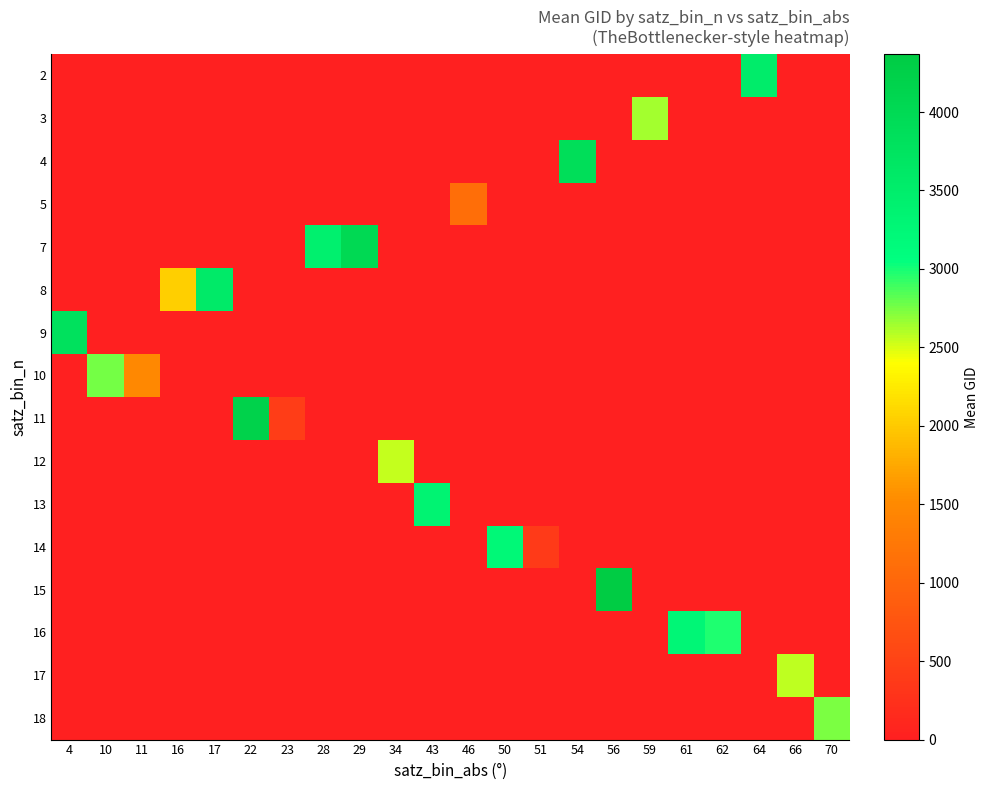

Reading left to right, transcribe all the data shown in this chart.

2: 4=0.0	10=0.0	11=0.0	16=0.0	17=0.0	22=0.0	23=0.0	28=0.0	29=0.0	34=0.0	43=0.0	46=0.0	50=0.0	51=0.0	54=0.0	56=0.0	59=0.0	61=0.0	62=0.0	64=3531.5	66=0.0	70=0.0
3: 4=0.0	10=0.0	11=0.0	16=0.0	17=0.0	22=0.0	23=0.0	28=0.0	29=0.0	34=0.0	43=0.0	46=0.0	50=0.0	51=0.0	54=0.0	56=0.0	59=2636.0	61=0.0	62=0.0	64=0.0	66=0.0	70=0.0
4: 4=0.0	10=0.0	11=0.0	16=0.0	17=0.0	22=0.0	23=0.0	28=0.0	29=0.0	34=0.0	43=0.0	46=0.0	50=0.0	51=0.0	54=3878.0	56=0.0	59=0.0	61=0.0	62=0.0	64=0.0	66=0.0	70=0.0
5: 4=0.0	10=0.0	11=0.0	16=0.0	17=0.0	22=0.0	23=0.0	28=0.0	29=0.0	34=0.0	43=0.0	46=1115.0	50=0.0	51=0.0	54=0.0	56=0.0	59=0.0	61=0.0	62=0.0	64=0.0	66=0.0	70=0.0
7: 4=0.0	10=0.0	11=0.0	16=0.0	17=0.0	22=0.0	23=0.0	28=3443.0	29=4022.0	34=0.0	43=0.0	46=0.0	50=0.0	51=0.0	54=0.0	56=0.0	59=0.0	61=0.0	62=0.0	64=0.0	66=0.0	70=0.0
8: 4=0.0	10=0.0	11=0.0	16=2042.0	17=3572.0	22=0.0	23=0.0	28=0.0	29=0.0	34=0.0	43=0.0	46=0.0	50=0.0	51=0.0	54=0.0	56=0.0	59=0.0	61=0.0	62=0.0	64=0.0	66=0.0	70=0.0
9: 4=3815.0	10=0.0	11=0.0	16=0.0	17=0.0	22=0.0	23=0.0	28=0.0	29=0.0	34=0.0	43=0.0	46=0.0	50=0.0	51=0.0	54=0.0	56=0.0	59=0.0	61=0.0	62=0.0	64=0.0	66=0.0	70=0.0
10: 4=0.0	10=2753.0	11=1475.0	16=0.0	17=0.0	22=0.0	23=0.0	28=0.0	29=0.0	34=0.0	43=0.0	46=0.0	50=0.0	51=0.0	54=0.0	56=0.0	59=0.0	61=0.0	62=0.0	64=0.0	66=0.0	70=0.0
11: 4=0.0	10=0.0	11=0.0	16=0.0	17=0.0	22=4202.0	23=413.0	28=0.0	29=0.0	34=0.0	43=0.0	46=0.0	50=0.0	51=0.0	54=0.0	56=0.0	59=0.0	61=0.0	62=0.0	64=0.0	66=0.0	70=0.0
12: 4=0.0	10=0.0	11=0.0	16=0.0	17=0.0	22=0.0	23=0.0	28=0.0	29=0.0	34=2546.0	43=0.0	46=0.0	50=0.0	51=0.0	54=0.0	56=0.0	59=0.0	61=0.0	62=0.0	64=0.0	66=0.0	70=0.0
13: 4=0.0	10=0.0	11=0.0	16=0.0	17=0.0	22=0.0	23=0.0	28=0.0	29=0.0	34=0.0	43=3356.0	46=0.0	50=0.0	51=0.0	54=0.0	56=0.0	59=0.0	61=0.0	62=0.0	64=0.0	66=0.0	70=0.0
14: 4=0.0	10=0.0	11=0.0	16=0.0	17=0.0	22=0.0	23=0.0	28=0.0	29=0.0	34=0.0	43=0.0	46=0.0	50=3234.5	51=377.0	54=0.0	56=0.0	59=0.0	61=0.0	62=0.0	64=0.0	66=0.0	70=0.0
15: 4=0.0	10=0.0	11=0.0	16=0.0	17=0.0	22=0.0	23=0.0	28=0.0	29=0.0	34=0.0	43=0.0	46=0.0	50=0.0	51=0.0	54=0.0	56=4370.0	59=0.0	61=0.0	62=0.0	64=0.0	66=0.0	70=0.0
16: 4=0.0	10=0.0	11=0.0	16=0.0	17=0.0	22=0.0	23=0.0	28=0.0	29=0.0	34=0.0	43=0.0	46=0.0	50=0.0	51=0.0	54=0.0	56=0.0	59=0.0	61=3266.0	62=2987.0	64=0.0	66=0.0	70=0.0
17: 4=0.0	10=0.0	11=0.0	16=0.0	17=0.0	22=0.0	23=0.0	28=0.0	29=0.0	34=0.0	43=0.0	46=0.0	50=0.0	51=0.0	54=0.0	56=0.0	59=0.0	61=0.0	62=0.0	64=0.0	66=2573.0	70=0.0
18: 4=0.0	10=0.0	11=0.0	16=0.0	17=0.0	22=0.0	23=0.0	28=0.0	29=0.0	34=0.0	43=0.0	46=0.0	50=0.0	51=0.0	54=0.0	56=0.0	59=0.0	61=0.0	62=0.0	64=0.0	66=0.0	70=2735.0